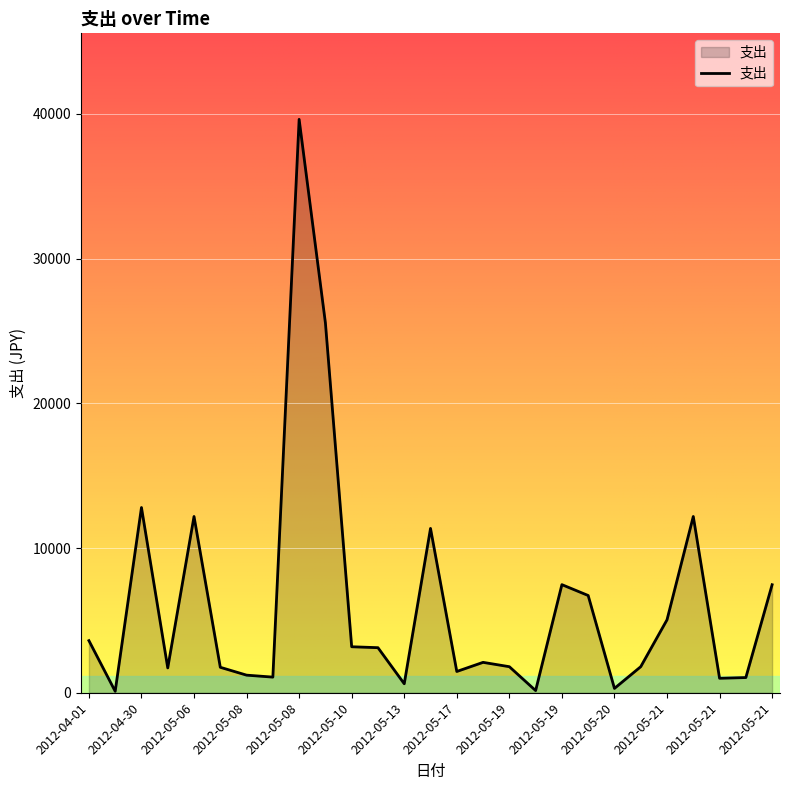

What is the maximum value shown in the chart?

39624